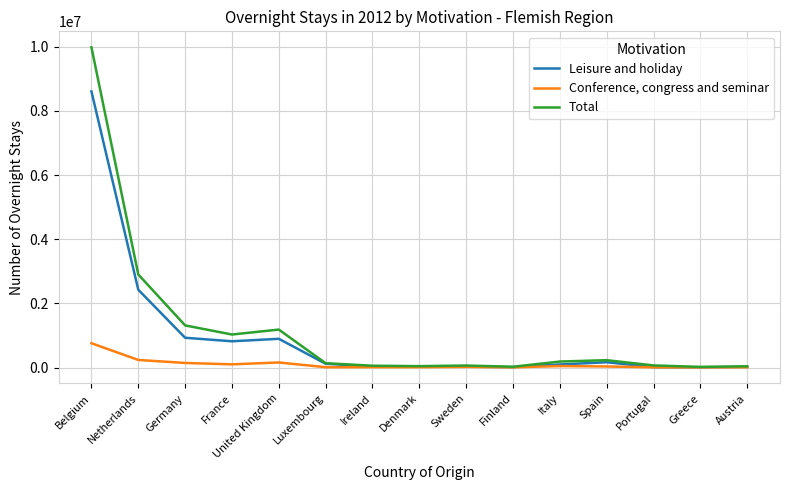

List the series in order of their overall mean, lowest first.

Conference, congress and seminar, Leisure and holiday, Total